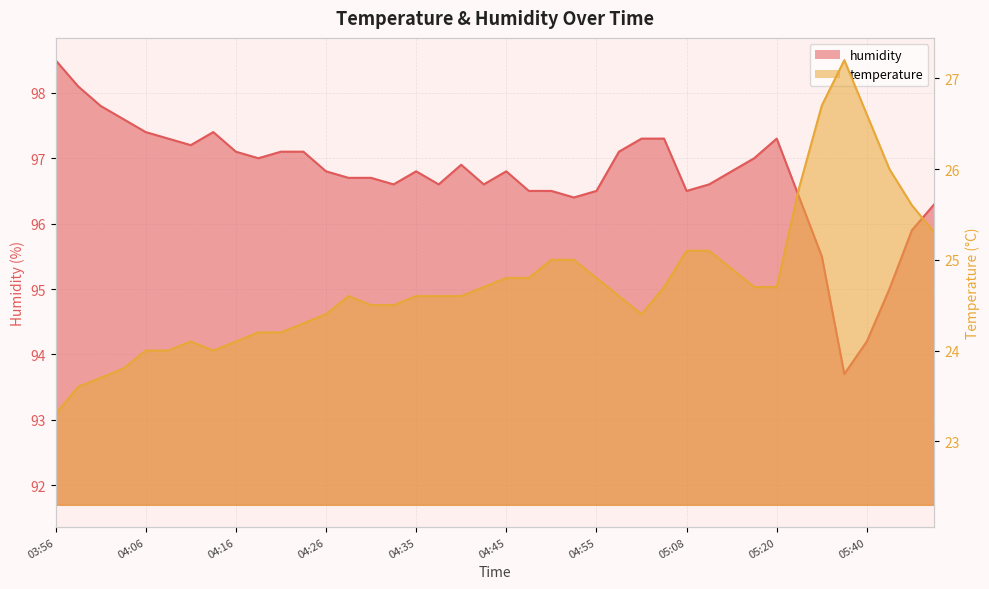

What is the spread (max minus min) of values at 04:26?

72.4